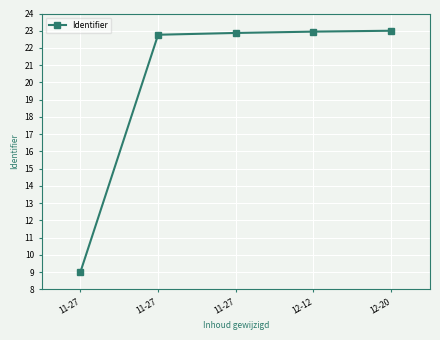

Approximately how many times larger is the value at 11-27 compared to 11-27?

0.4